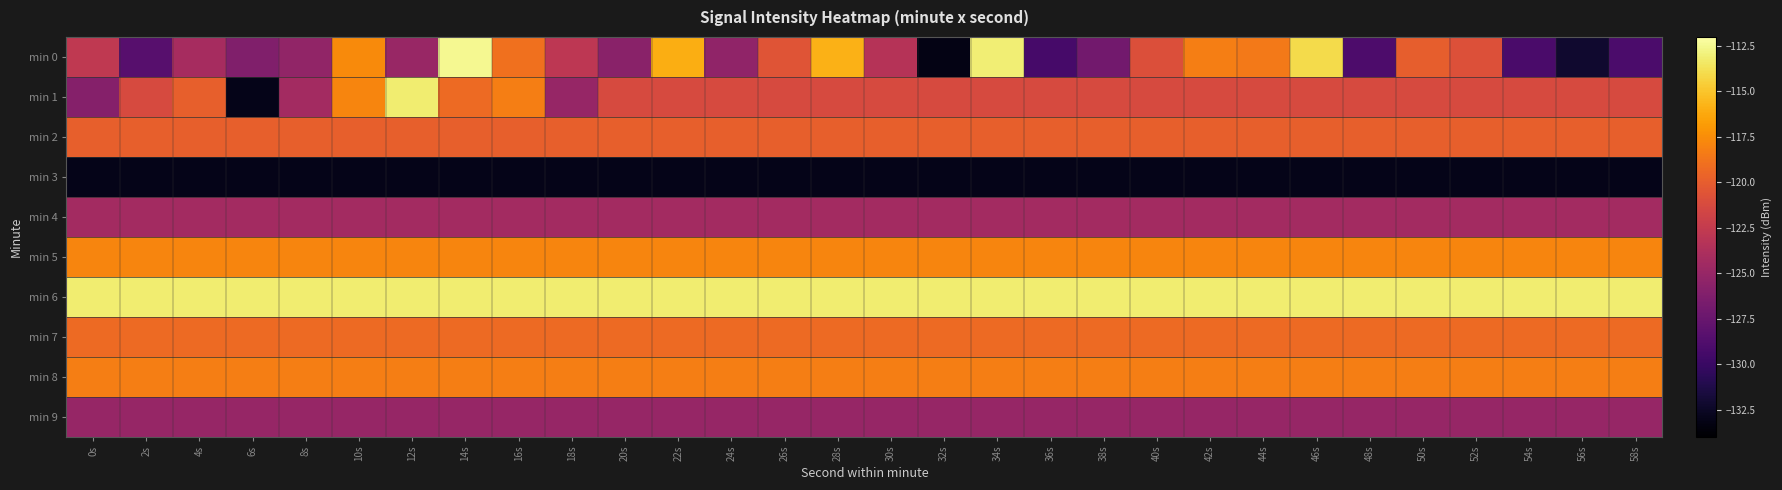

Rank the series by their maximum value, from highest to lowest.

min 0, min 1, min 6, min 5, min 8, min 7, min 2, min 4, min 9, min 3